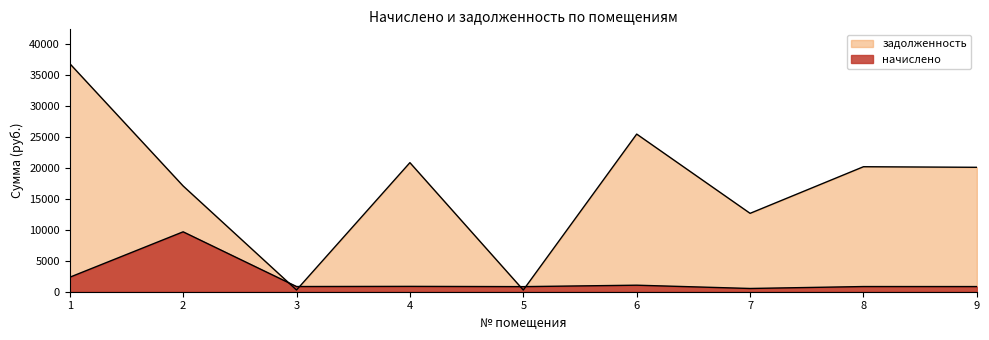

Which series changed the most between 3 and 8?

задолженность